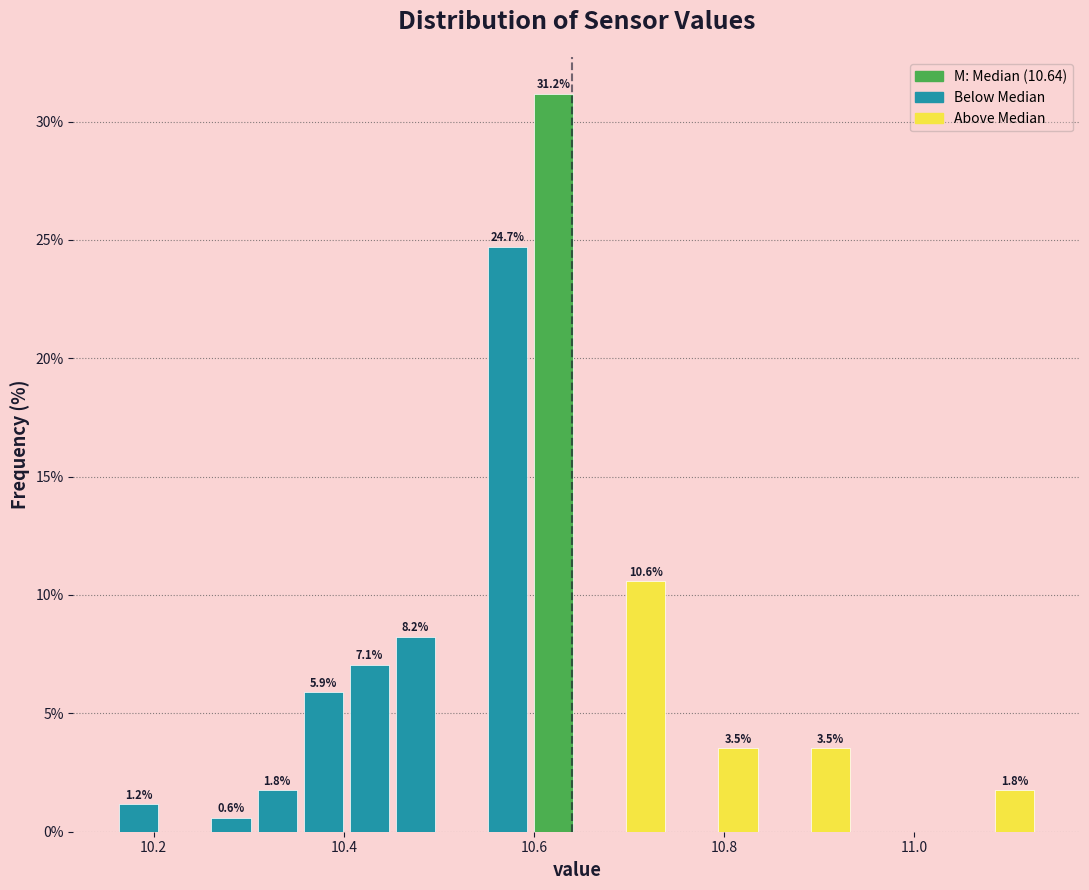

Around what value on the x-axis is the tallest bar? Give the approximate position of its centre, as read against the axis.

10.62